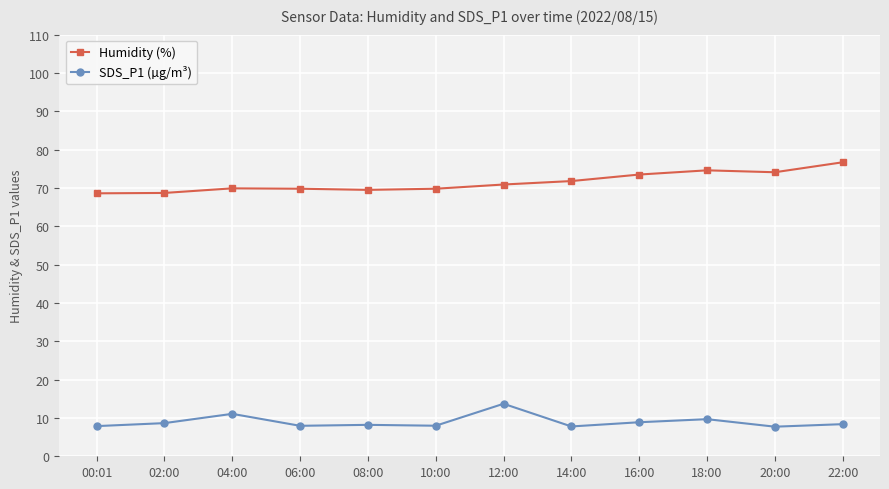

True or false: SDS_P1 (µg/m³) and Humidity (%) cross at least once.

False